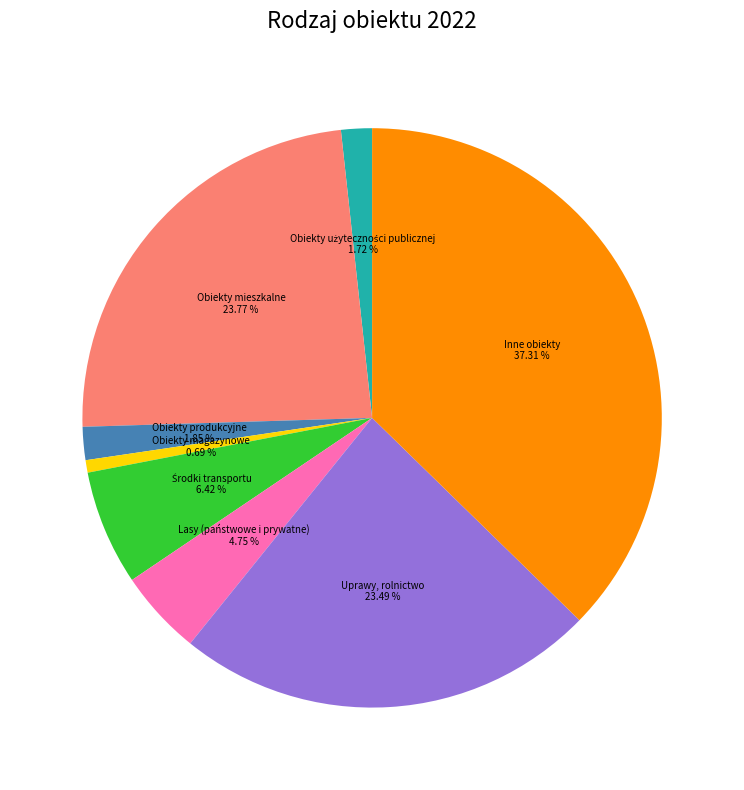

Does any single category account for the majority?

No